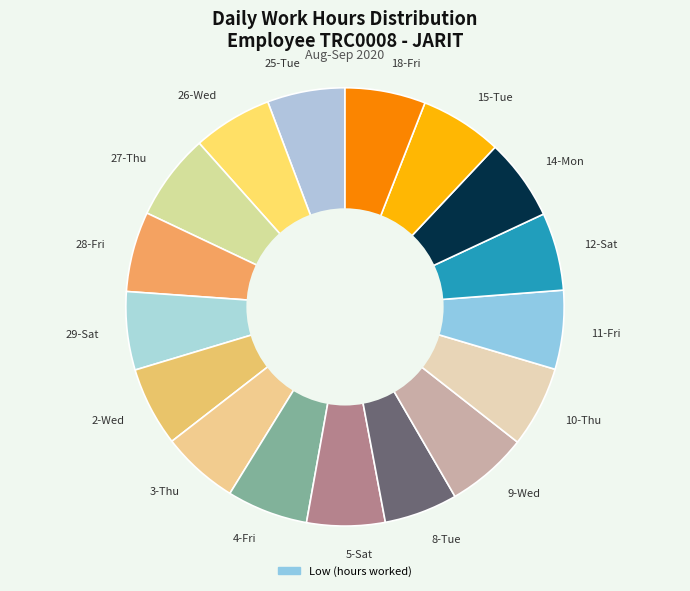

Approximately how many times larger is the value at 25-Tue compared to 9-Wed?

0.9